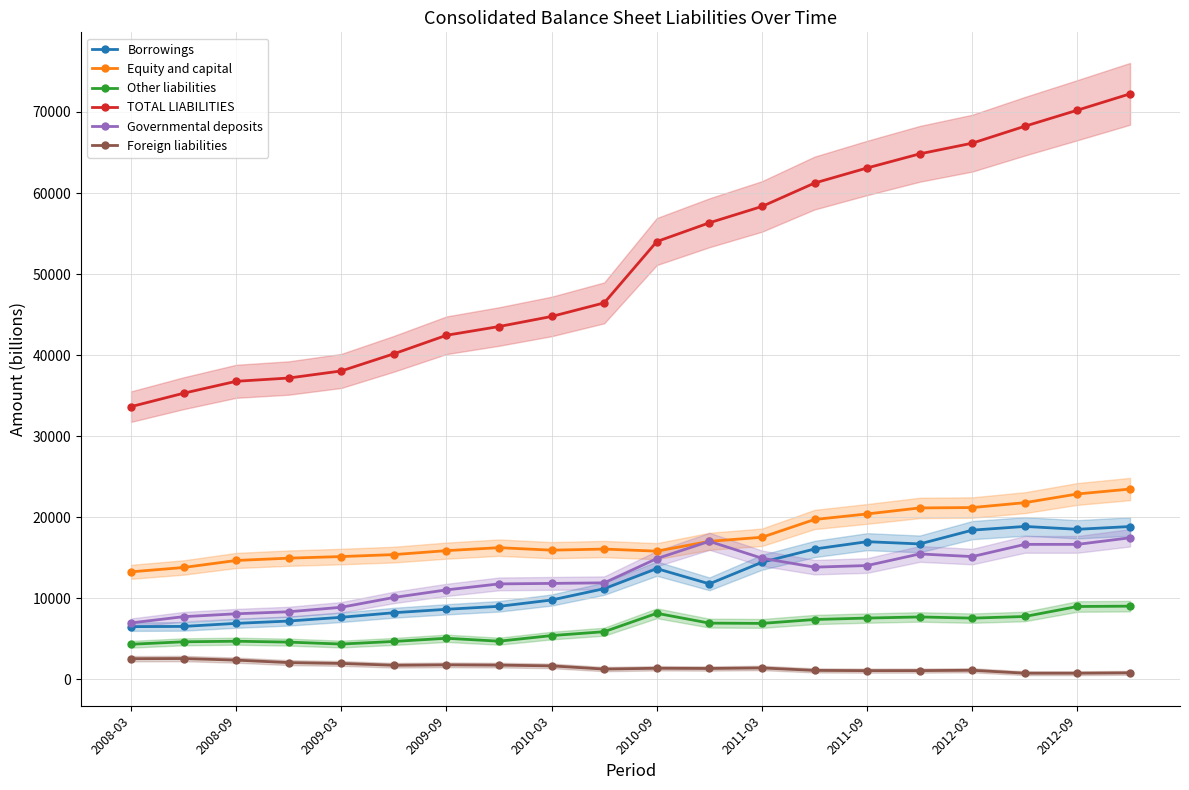

True or false: Equity and capital and Foreign liabilities cross at least once.

False